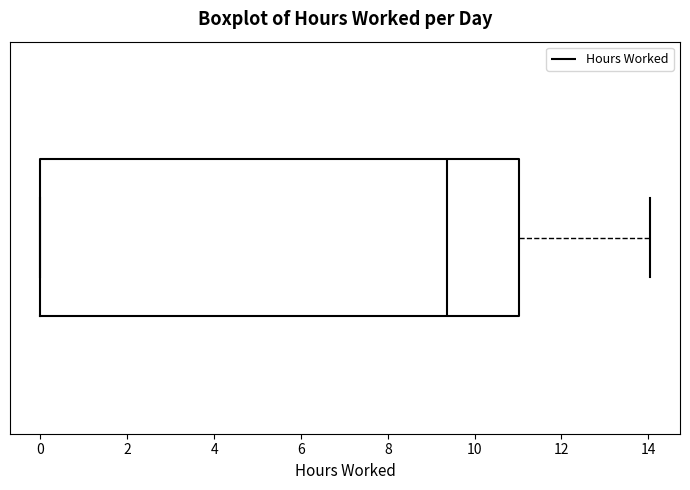

Read this box plot against the x-axis: the position of the median line, the range covered by the box, and the ends of both whiskers. The values are not printed on the chart, so give them approximately, as read against the axis.

median 9.4, box 0.0 to 11.0, whiskers 0.0 to 14.0